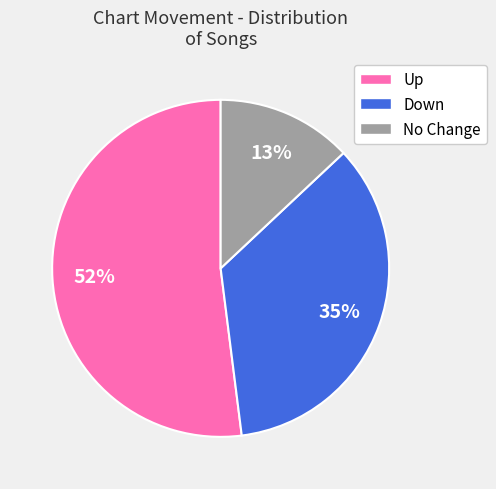

How many segments does this pie chart have?

3